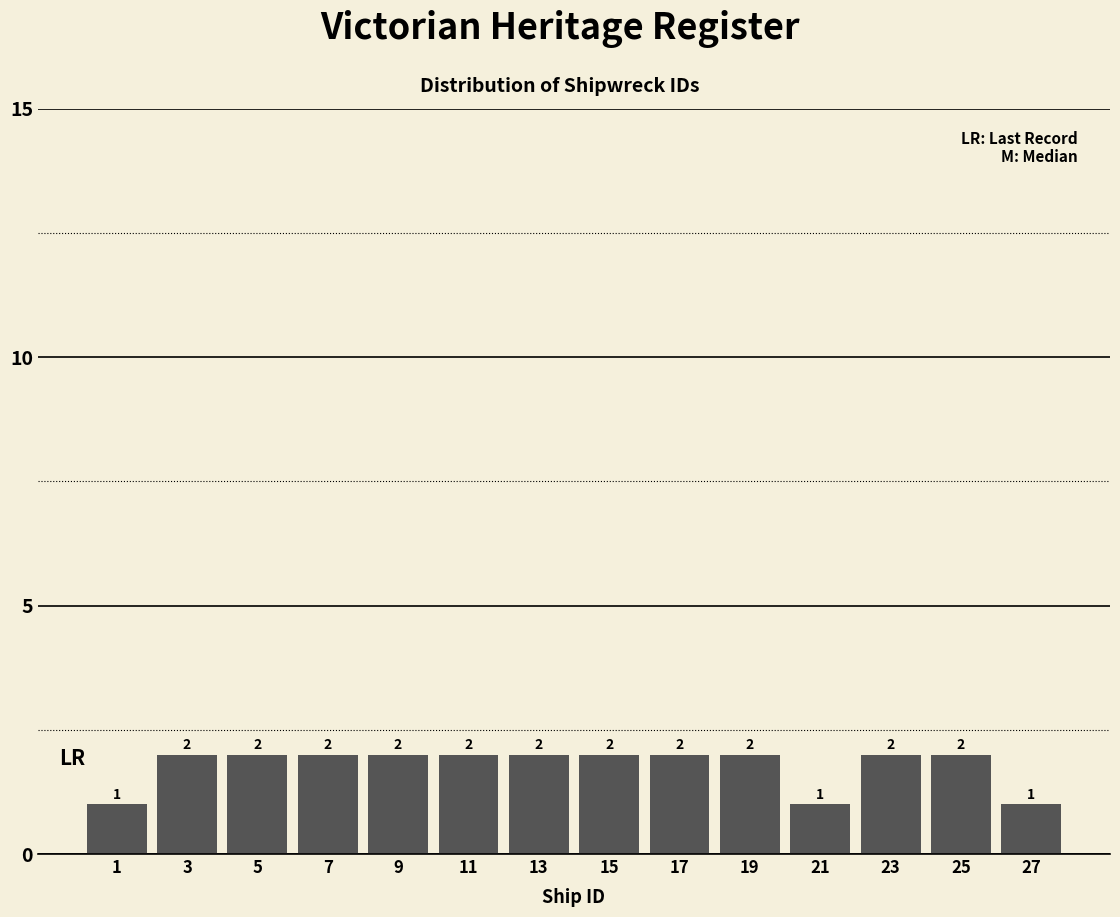

How tall is the bar that spans 22 to 24 on the x-axis?

2